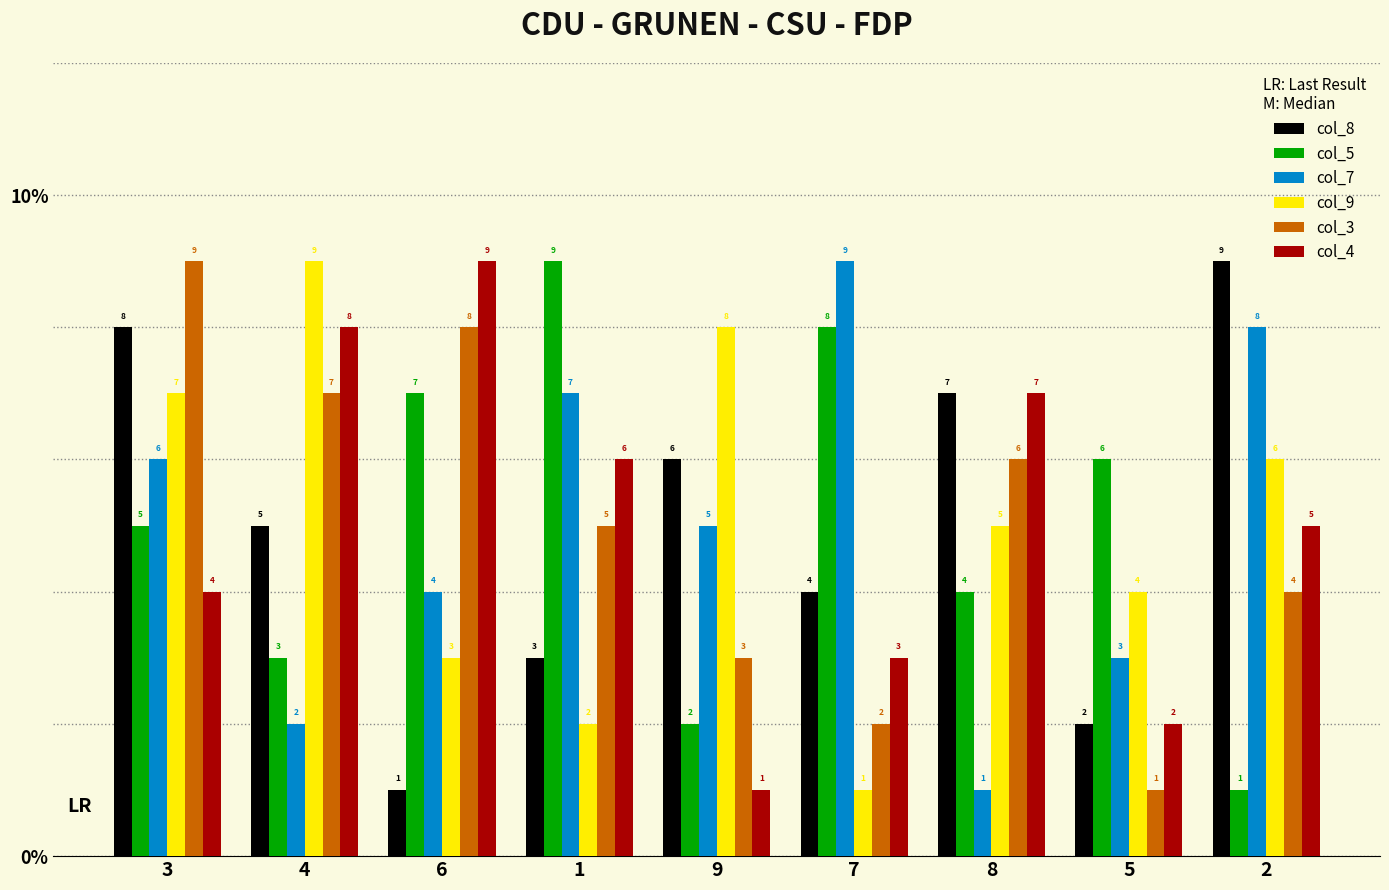

Reading right to left, transcribe all the data shown in this chart.

col_8: 9	2	7	4	6	3	1	5	8
col_5: 1	6	4	8	2	9	7	3	5
col_7: 8	3	1	9	5	7	4	2	6
col_9: 6	4	5	1	8	2	3	9	7
col_3: 4	1	6	2	3	5	8	7	9
col_4: 5	2	7	3	1	6	9	8	4